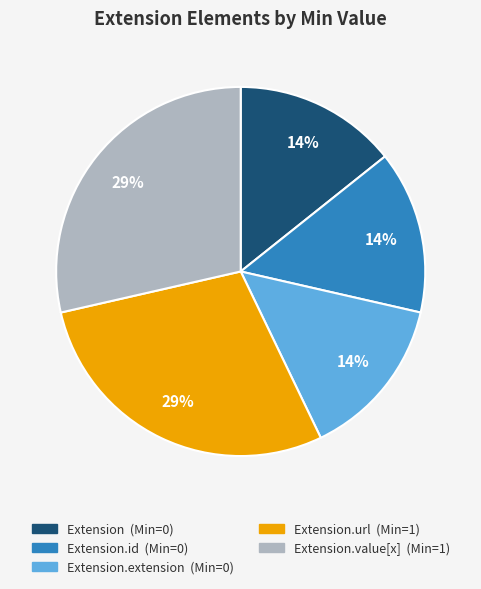

How many segments does this pie chart have?

5